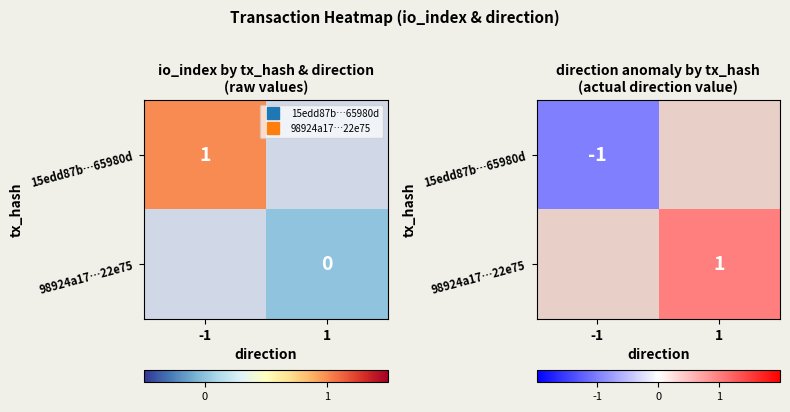

Rank the series by their average value, from highest to lowest.

15edd87b…65980d, 98924a17…22e75